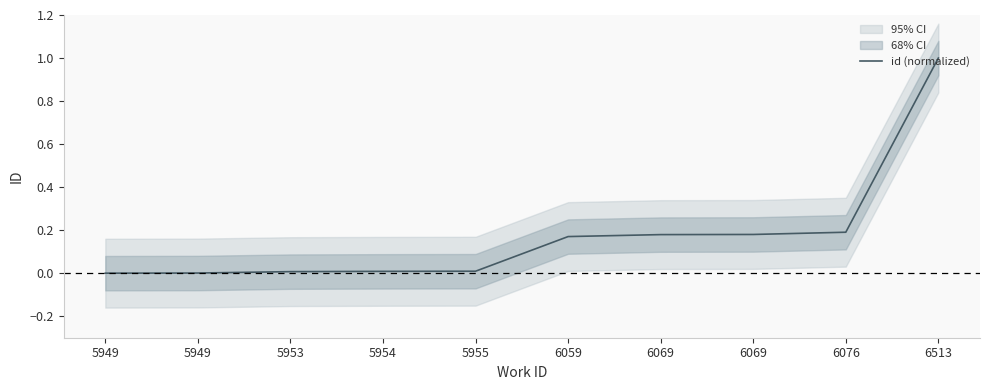

The value at 6059 is 0.1. True or false?

False